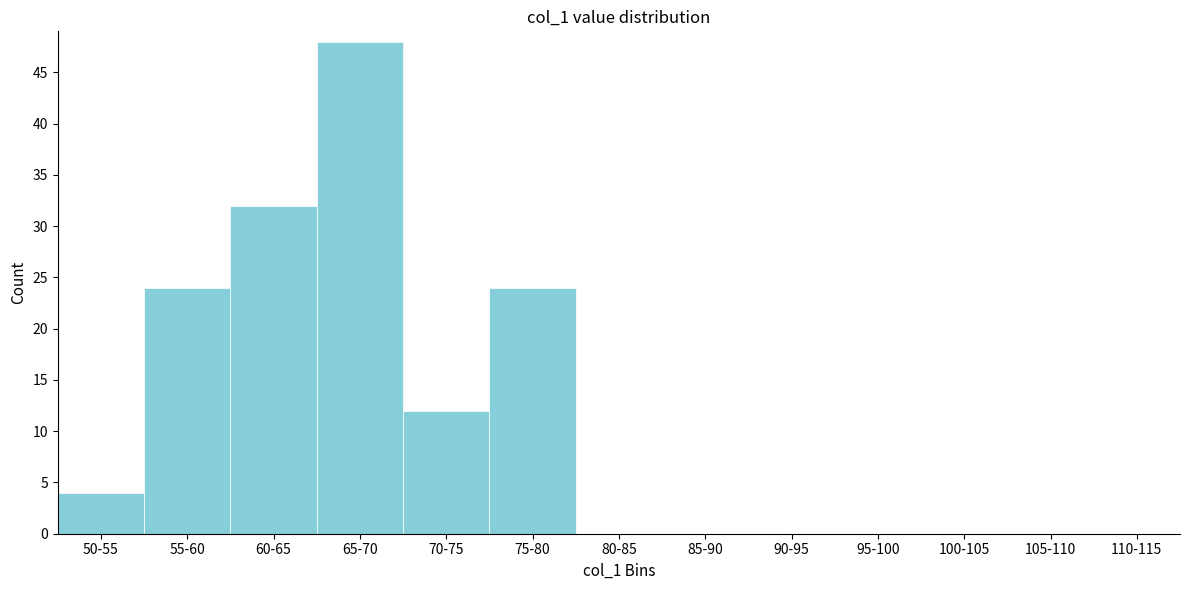

Reading left to right, what are all the values shown in this chart?

50-55=4	55-60=24	60-65=32	65-70=48	70-75=12	75-80=24	80-85=0	85-90=0	90-95=0	95-100=0	100-105=0	105-110=0	110-115=0